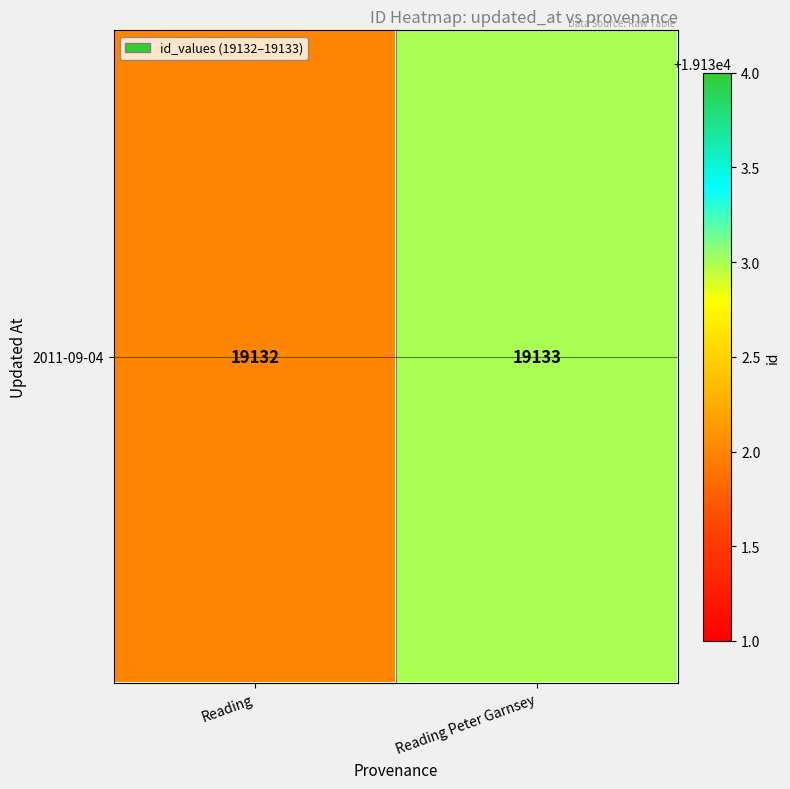

Reading left to right, transcribe all the data shown in this chart.

19132	19133